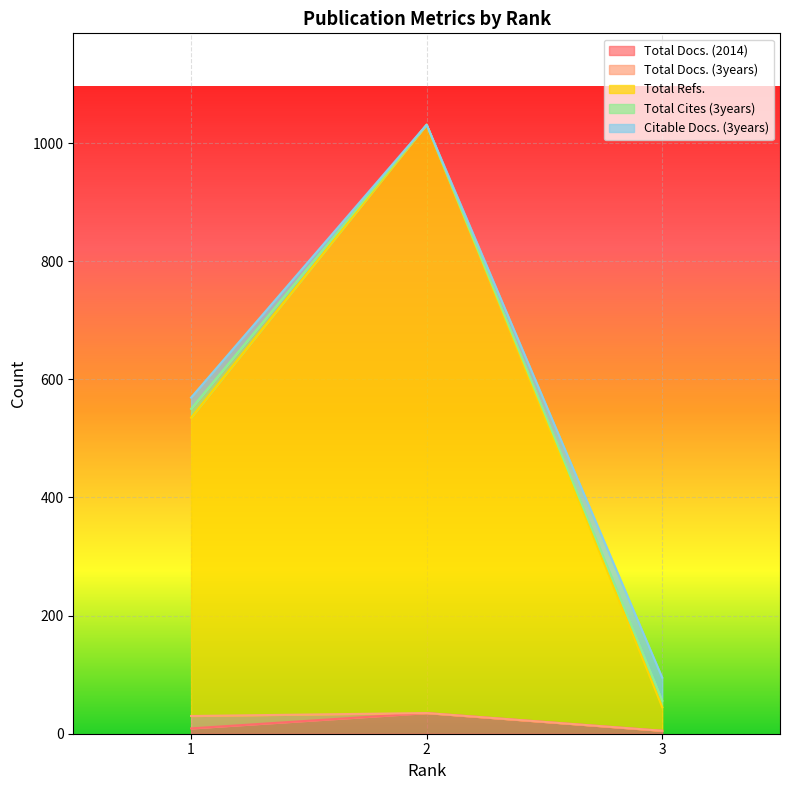

List the labels in order of Citable Docs. (3years) value, largest first.

2, 1, 3